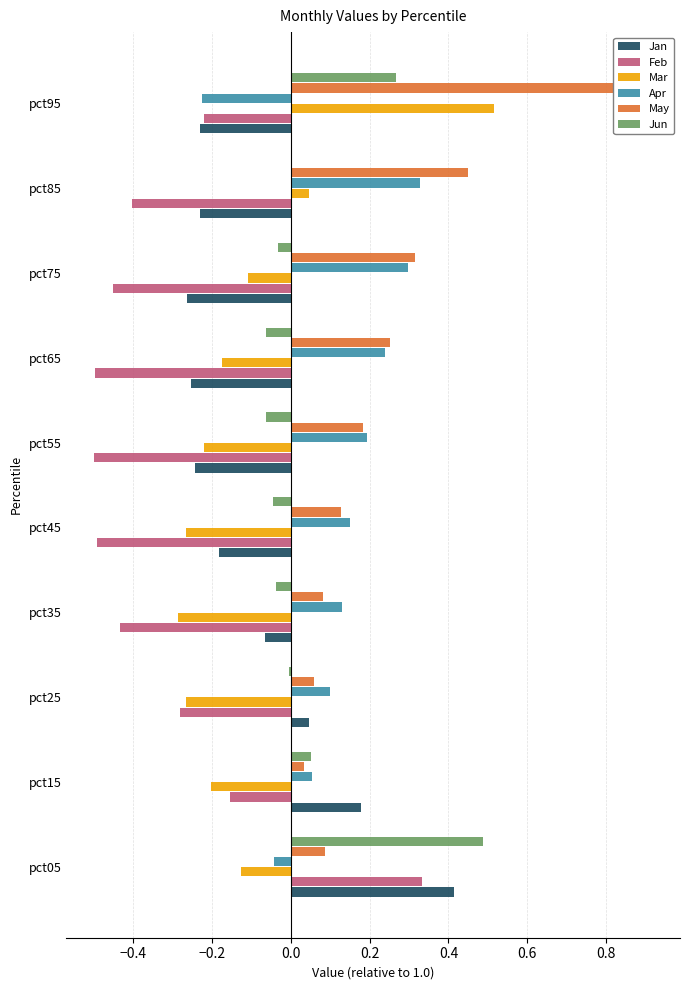

What is the average value of the Jan series?

-0.1